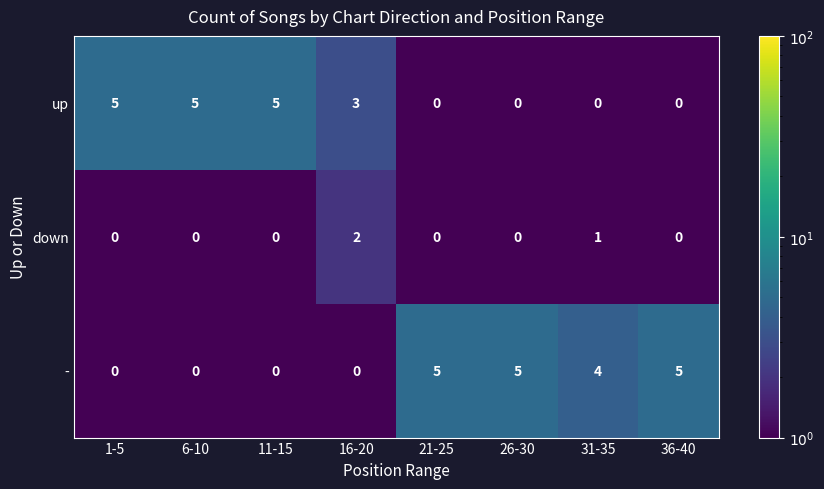

What is the difference between the highest and lowest values at 36-40?

5